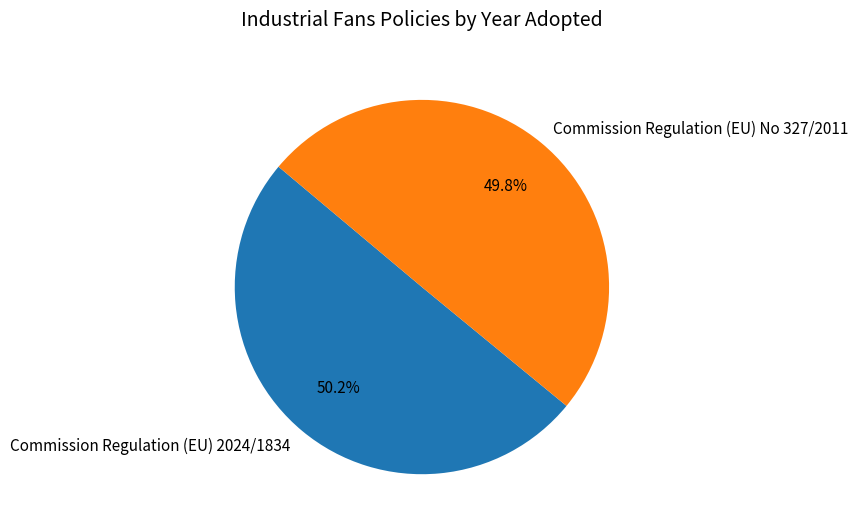

What is the ratio of the value at Commission Regulation (EU) No 327/2011 to the value at Commission Regulation (EU) 2024/1834?

1.0